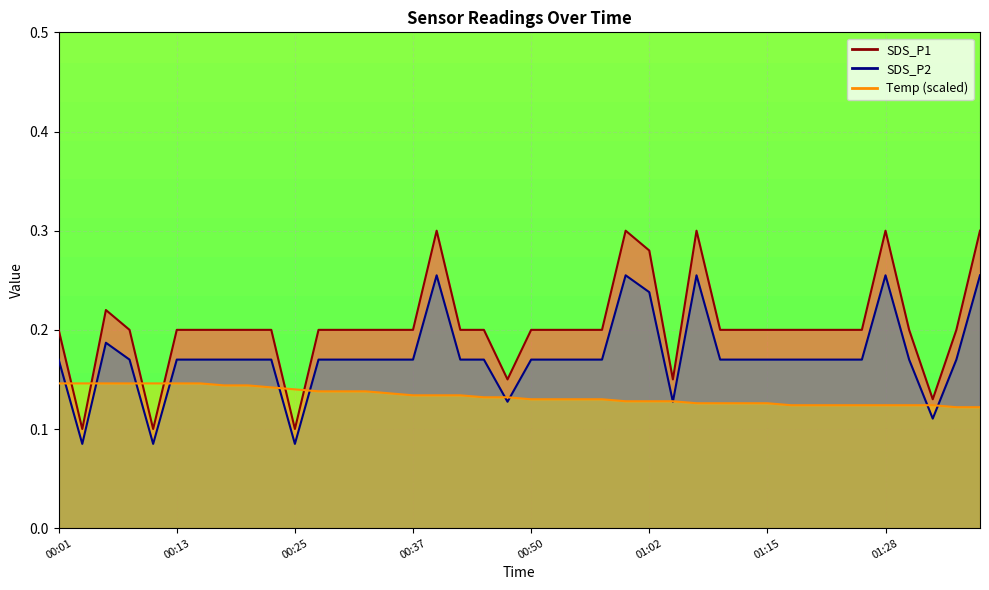

What is the value of the Temp point at the 39th from the left?

0.1